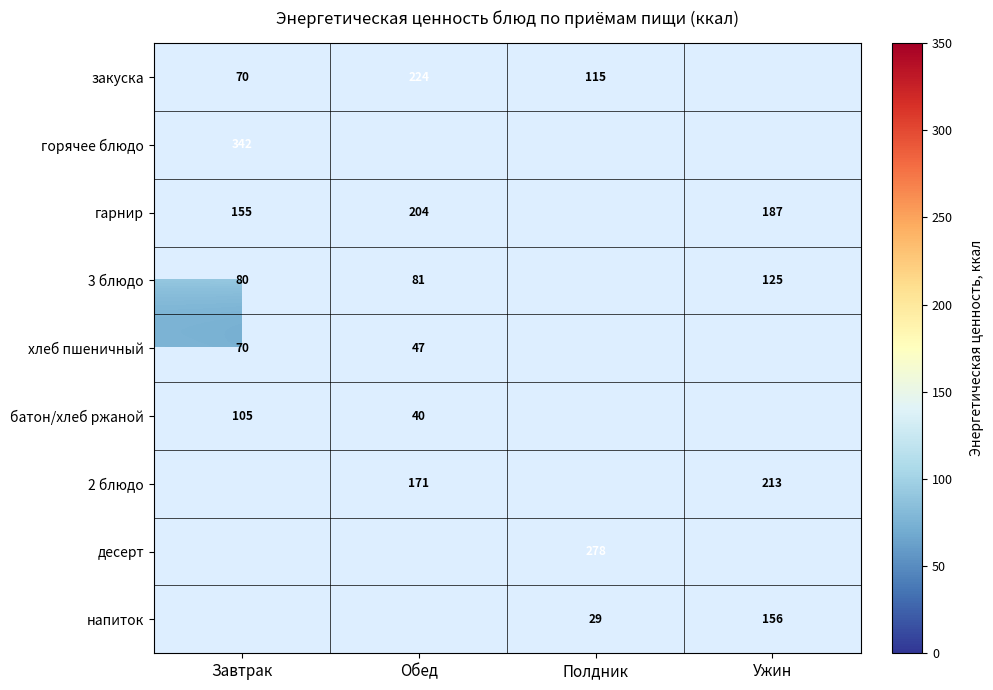

The закуска series shows 21 at Завтрак. True or false?

False